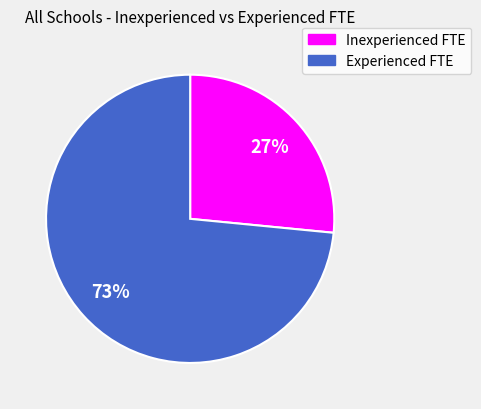

How many segments does this pie chart have?

2